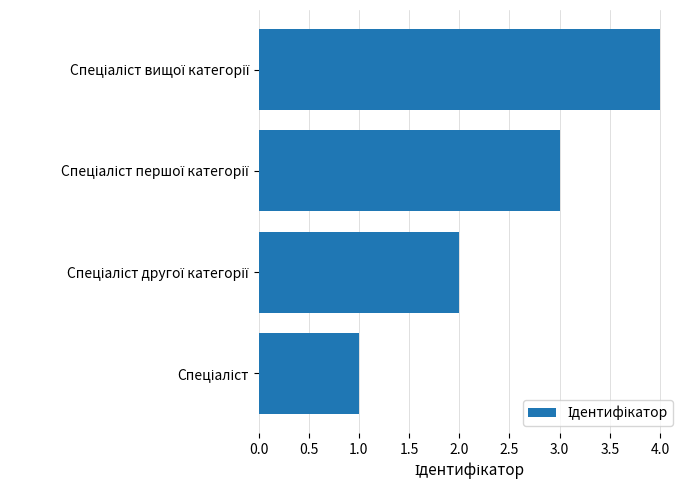

What is the maximum value shown in the chart?

4